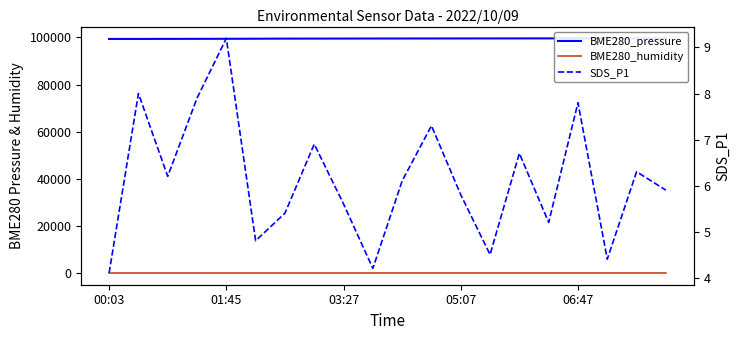

What are all the series names shown in the legend?

BME280_pressure, BME280_humidity, SDS_P1